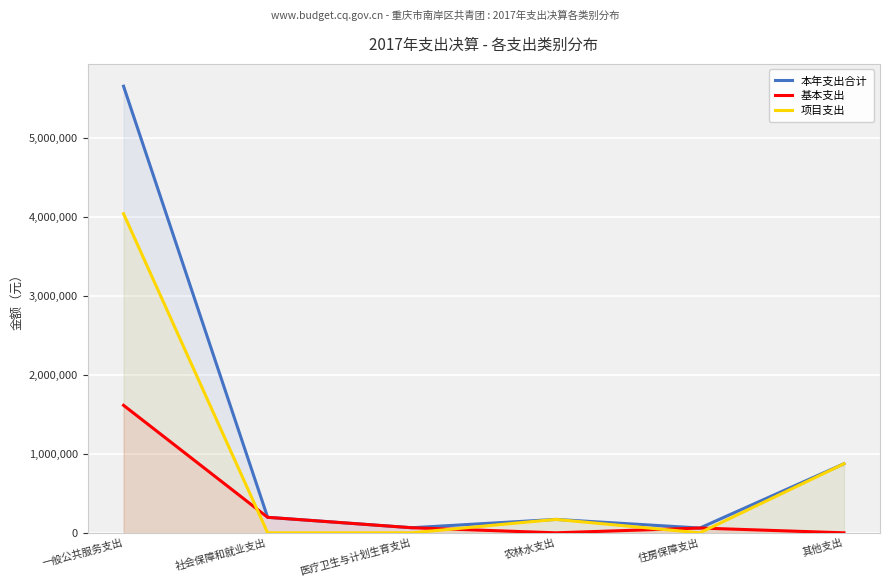

Rank the series by their average value, from lowest to highest.

基本支出, 项目支出, 本年支出合计